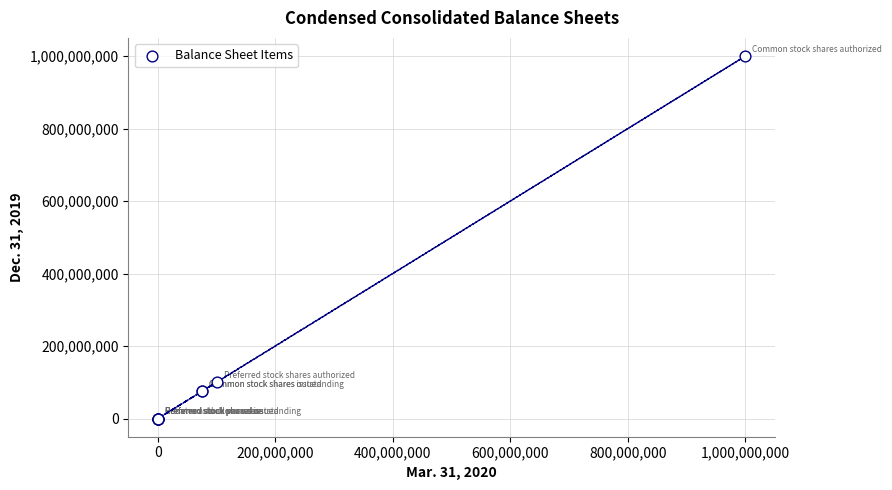

What Y value in the scatter plot is closest to 500000000?

100000000.0